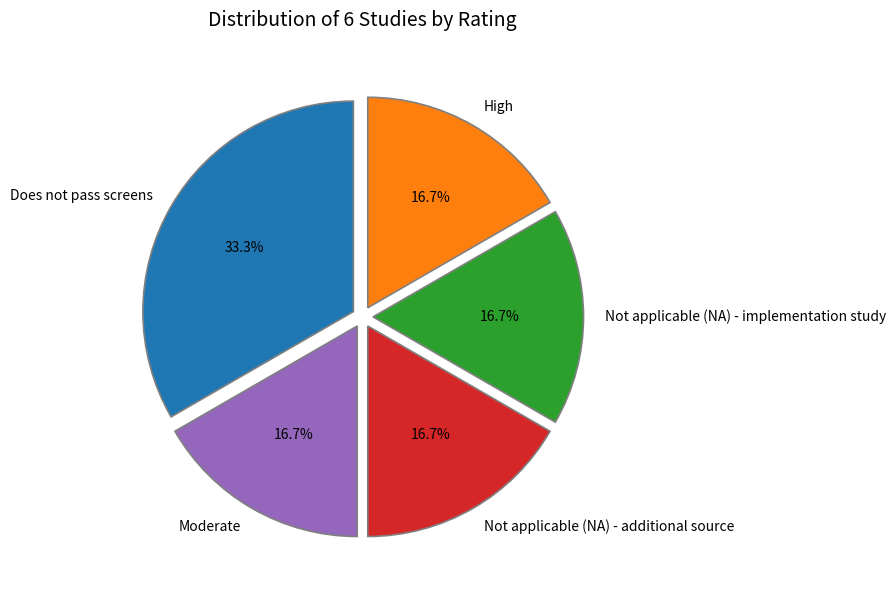

To the nearest percent, what percentage of the pie is Does not pass screens?

33%